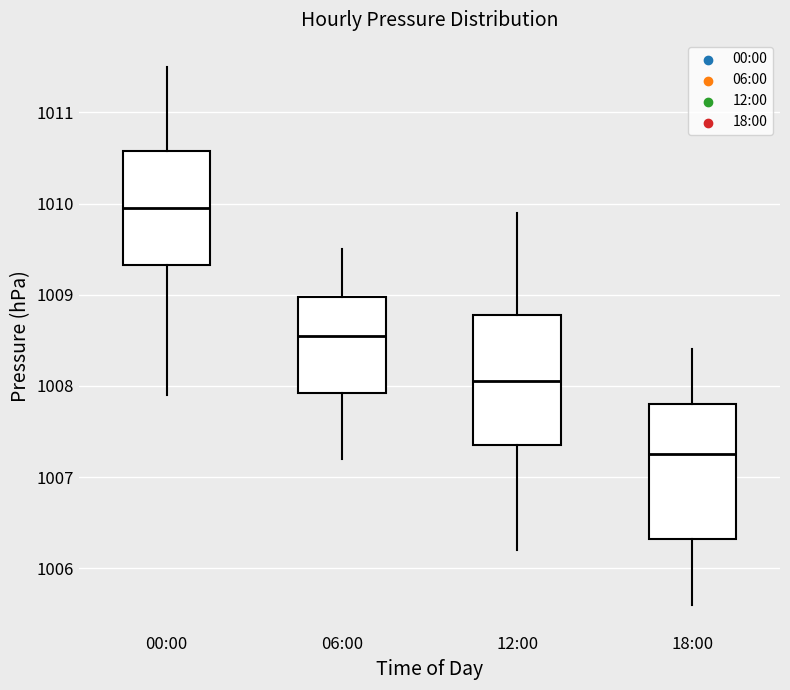

Where does the lower whisker of the box for 06:00 end on the y-axis? The values are not printed on the chart, so give them approximately, as read against the axis.

1007.2